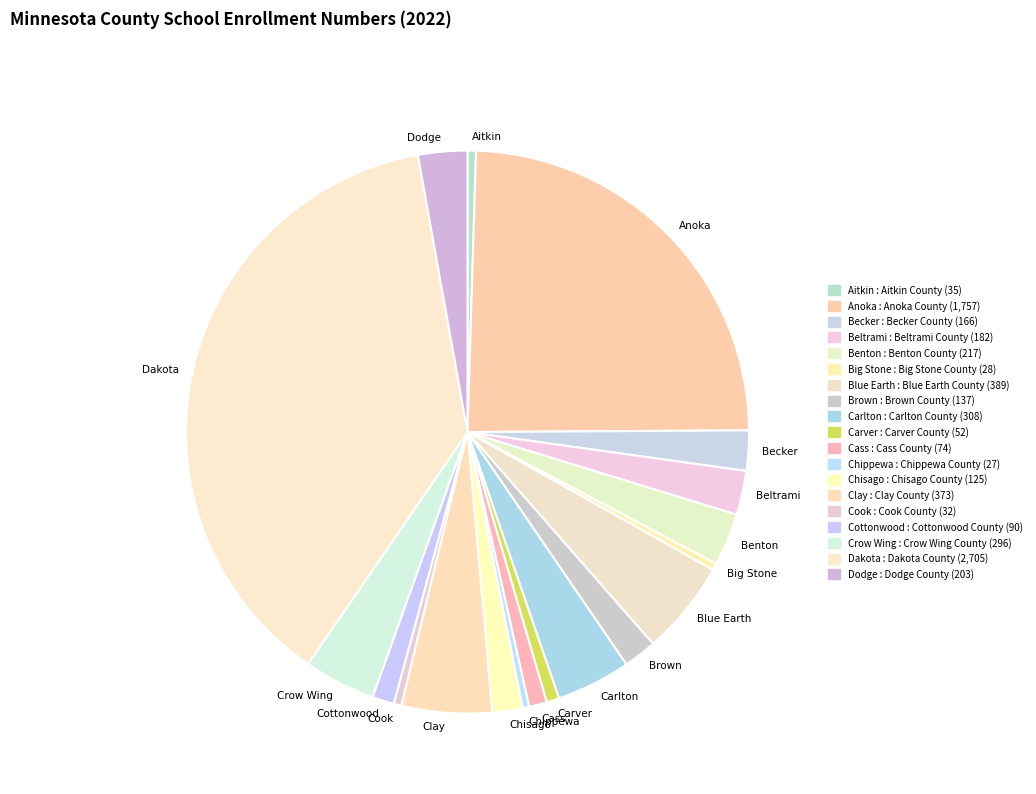

Is it true that Brown is 11% of the pie?

False